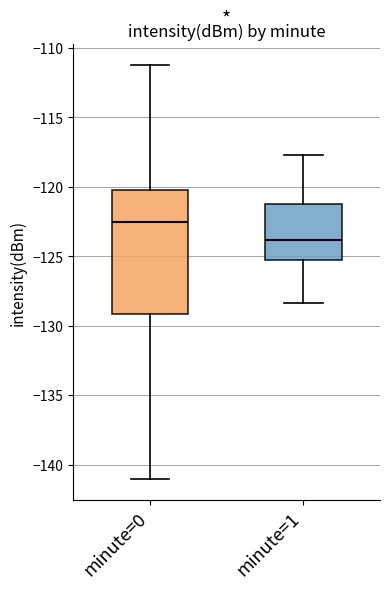

Comparing the boxes themselves (not the whiskers), which one is the tallest?

minute=0